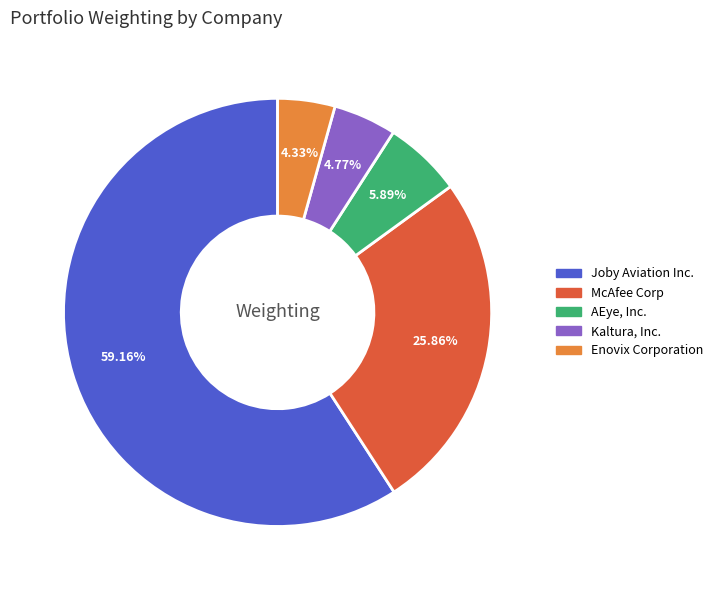

What is the ratio of the value at Joby Aviation Inc. to the value at AEye, Inc.?

10.0